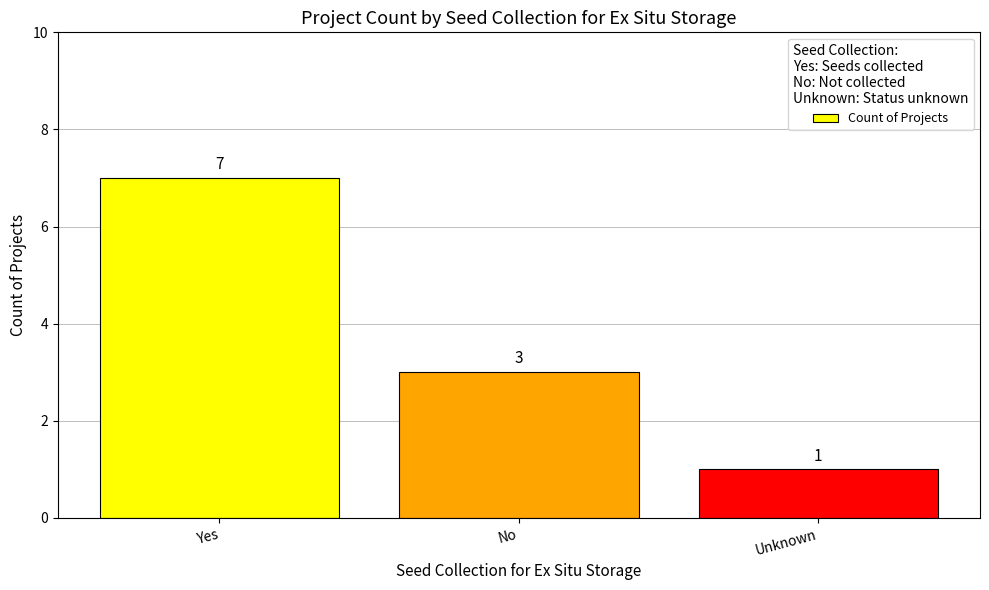

What is the sum of all values?

11